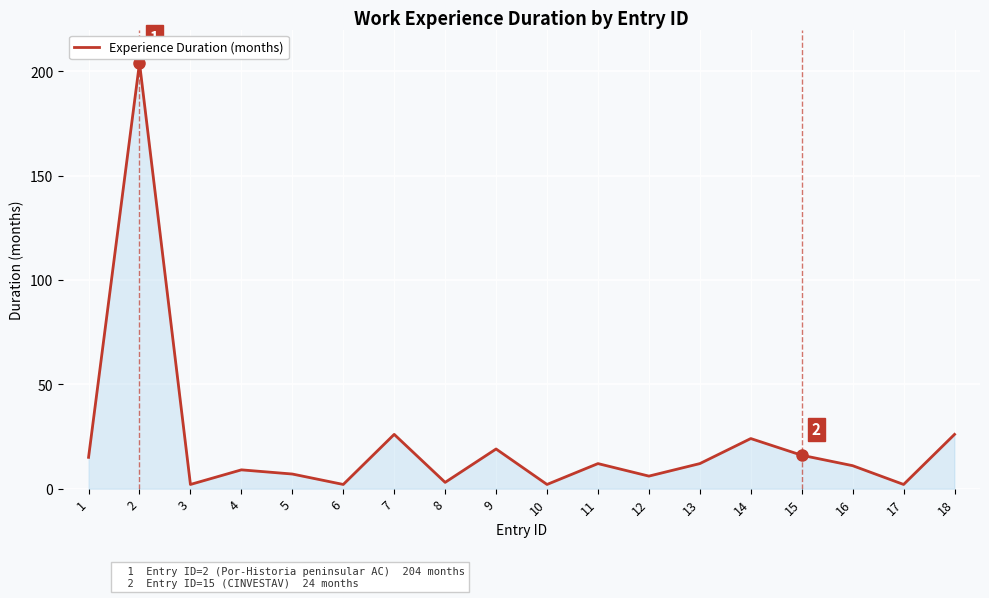

Is it true that the value at 18 is 44?

False